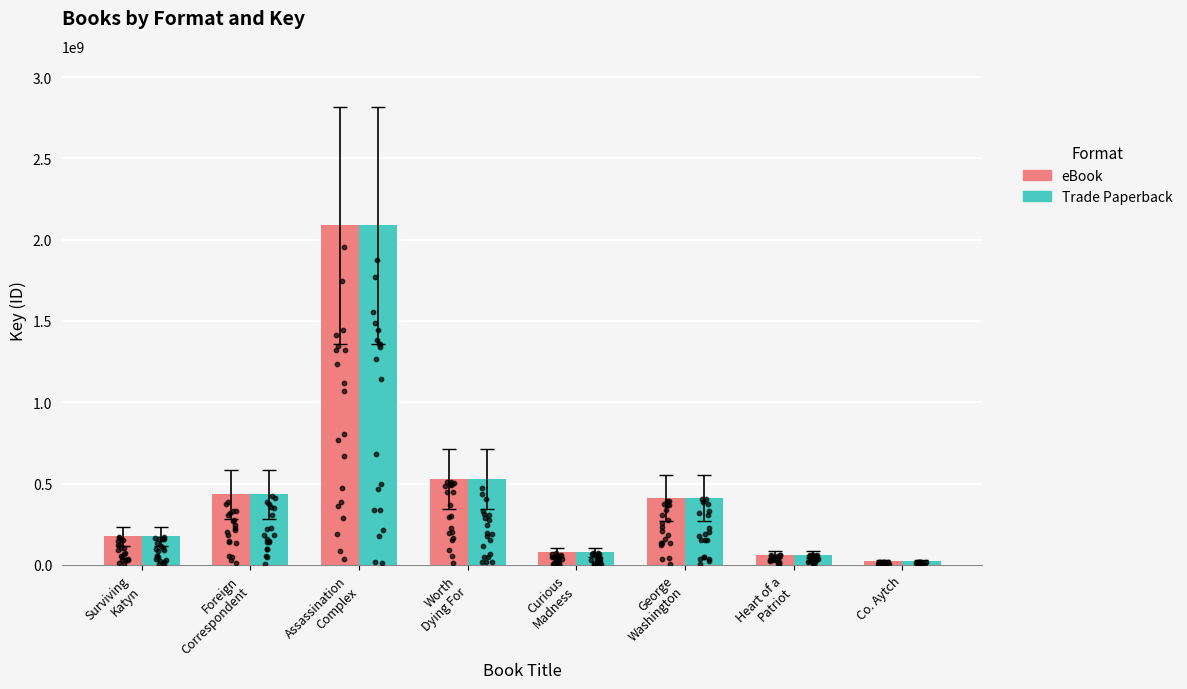

What are all the series names shown in the legend?

eBook, Trade Paperback